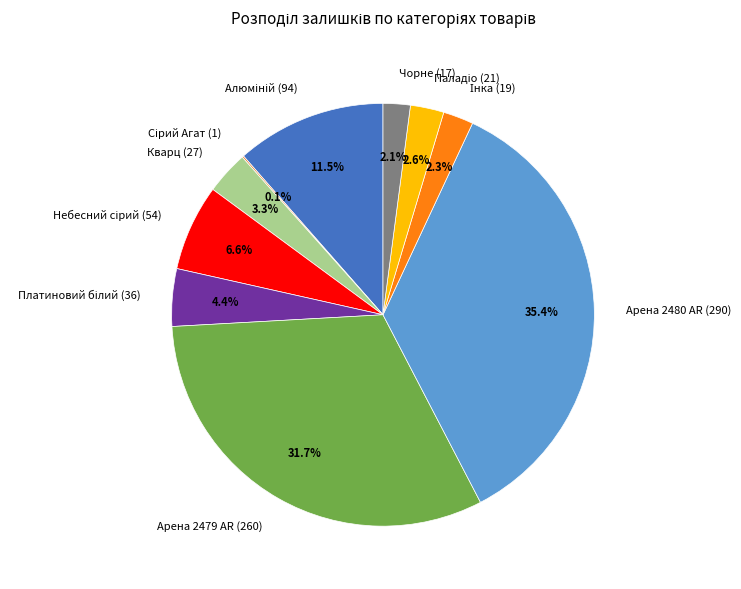

To the nearest percent, what is the difference between the largest and smallest slice percentages?

35%